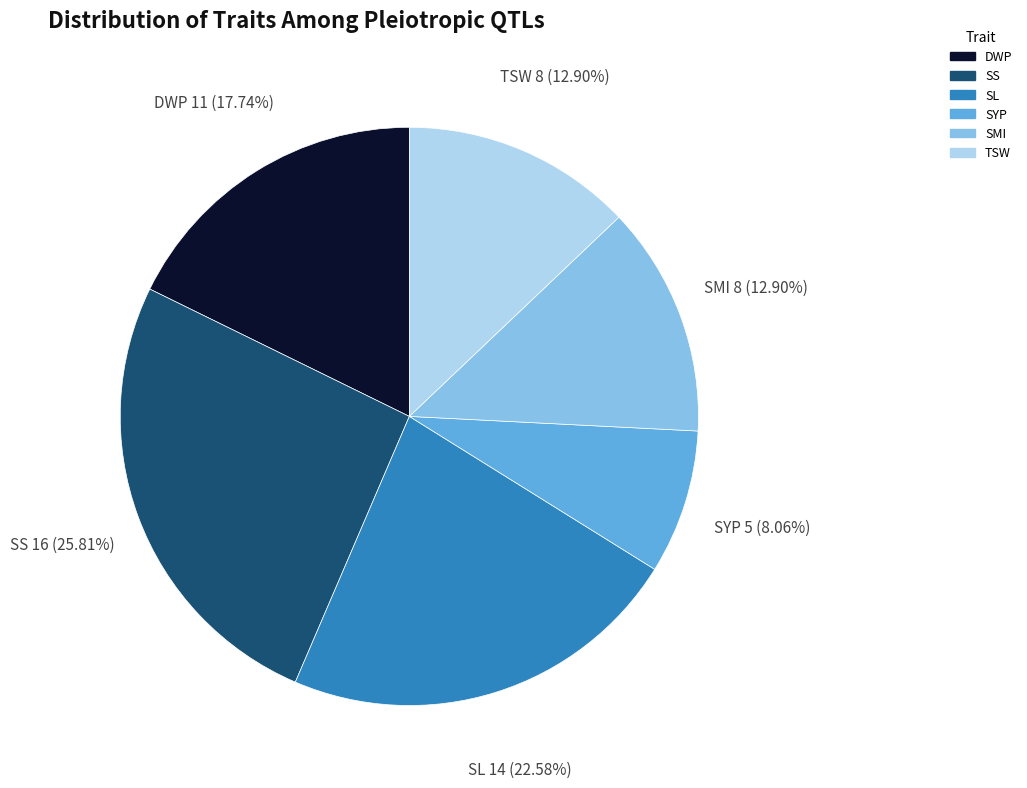

Is there a majority slice in this chart?

No